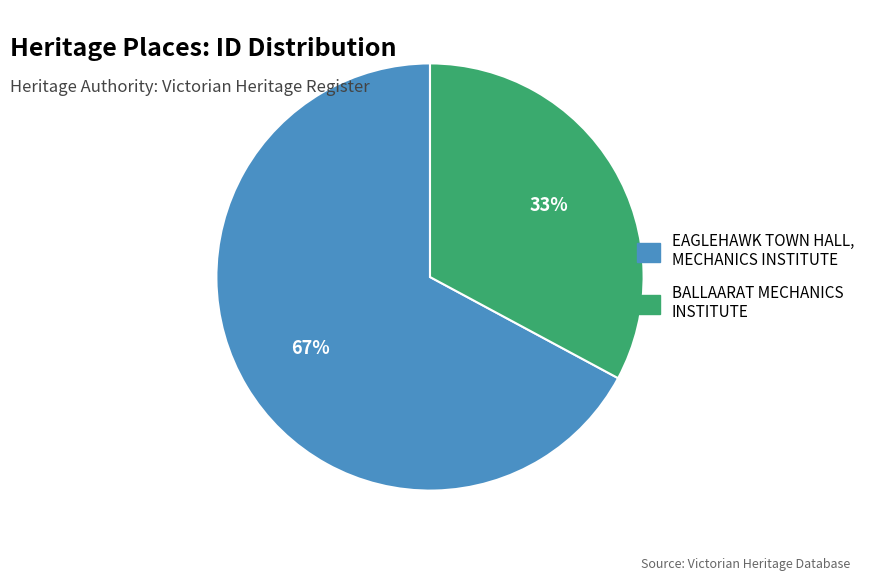

Between BALLAARAT MECHANICS INSTITUTE and EAGLEHAWK TOWN HALL, MECHANICS INSTITUTE, which is larger?

EAGLEHAWK TOWN HALL, MECHANICS INSTITUTE